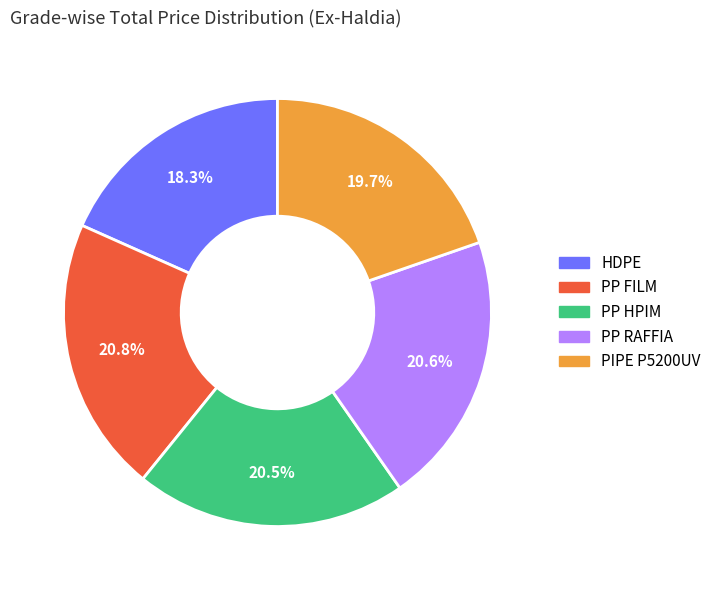

Which slice is the smallest?

HDPE